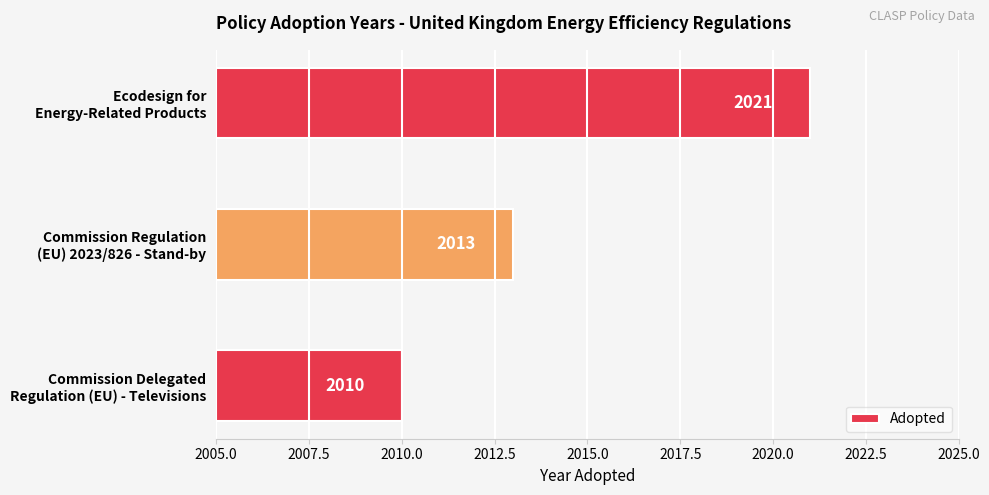

Reading bottom to top, what are all the values shown in this chart?

2010	2013	2021